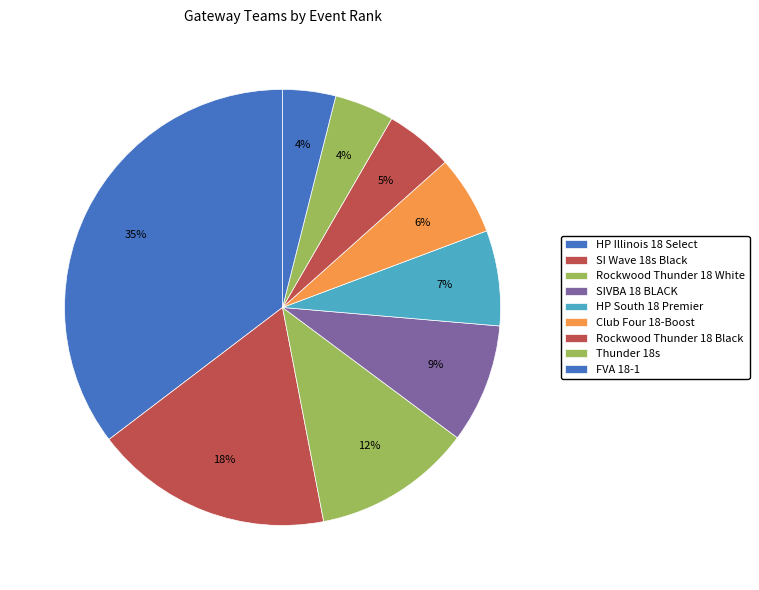

To the nearest percent, what is the average slice percentage?

11%